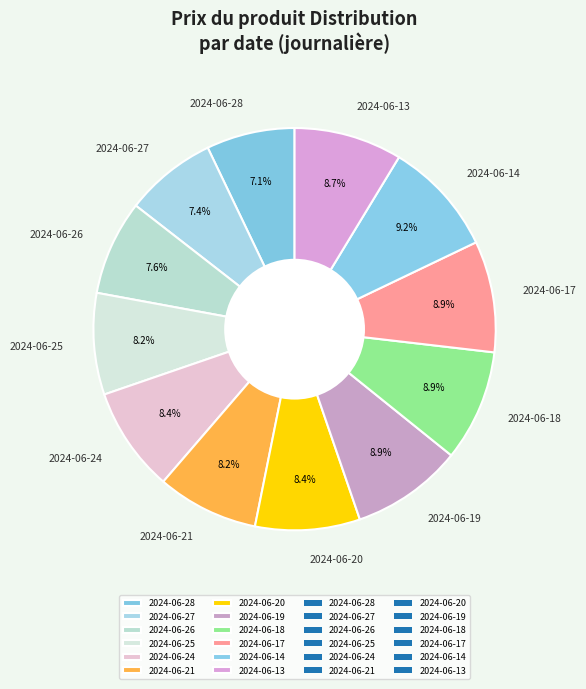

To the nearest percent, what percentage of the pie is 2024-06-14?

9%